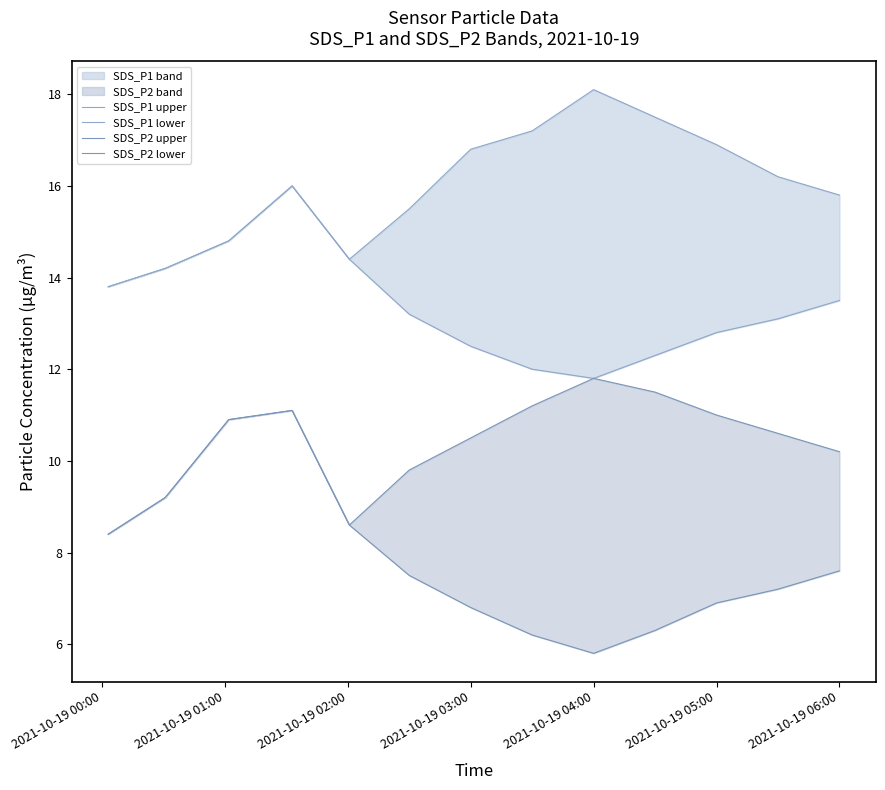

What is the difference between the maximum and minimum values in the SDS_P1 lower series?

4.2